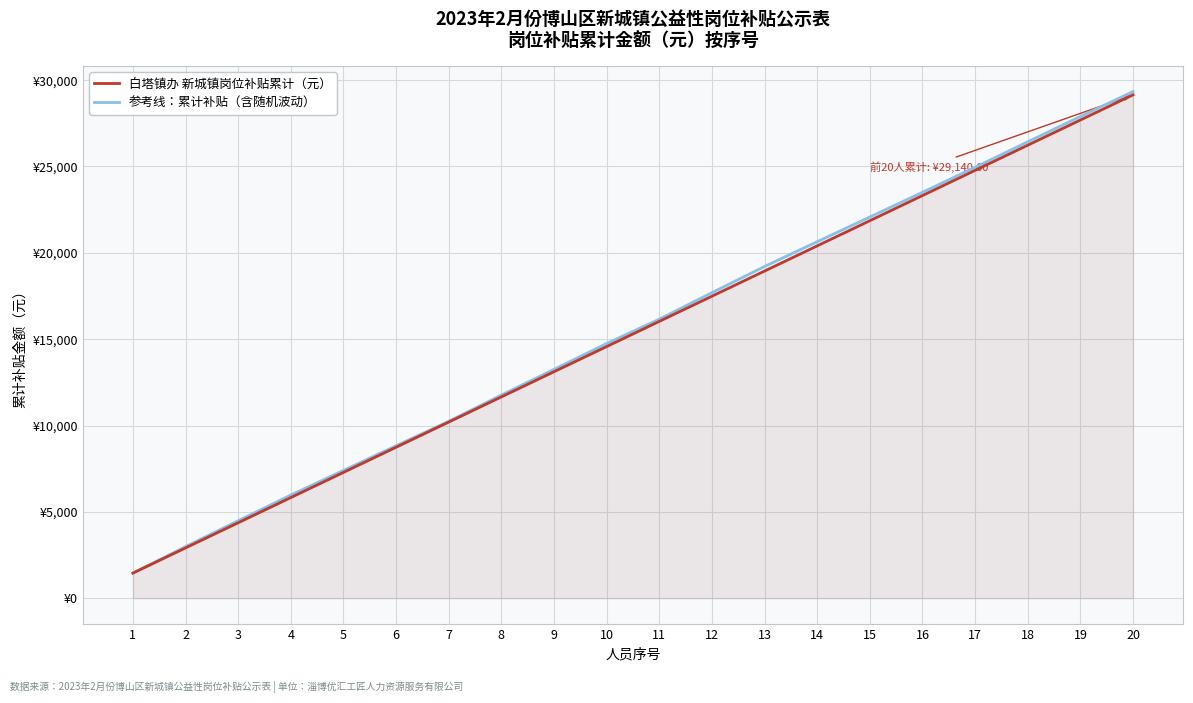

What is the difference between the maximum and second lowest values in the 参考线：累计补贴（含随机波动） series?

26344.3